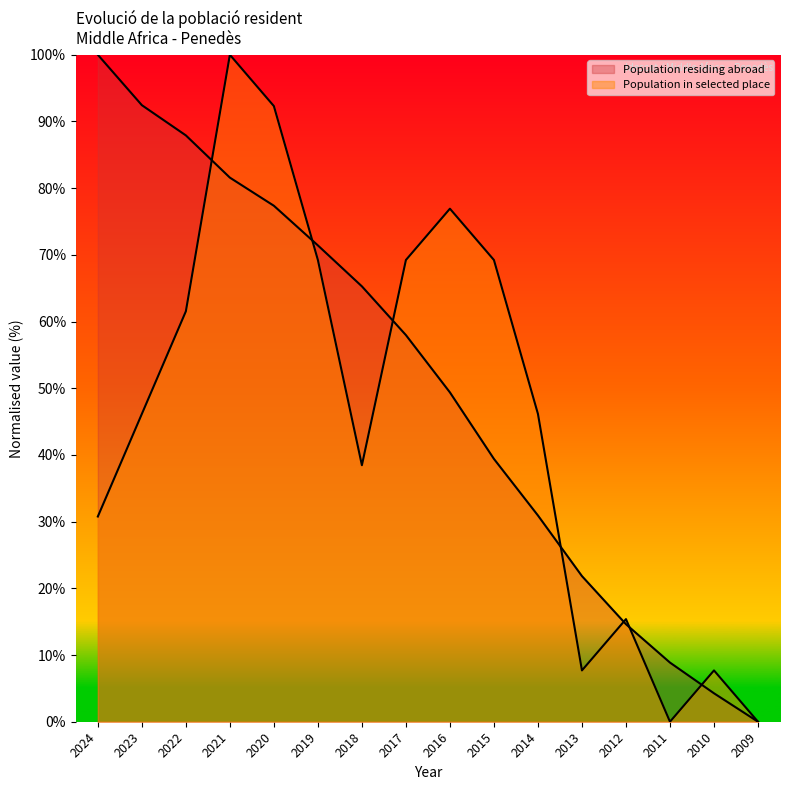

The value of Population residing abroad at 2017 is 58.0. True or false?

True